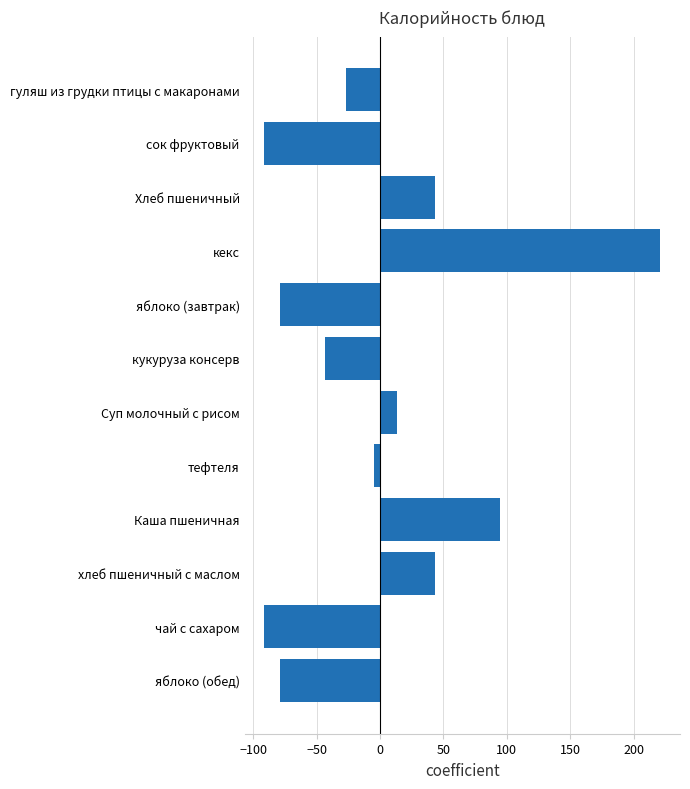

What is the label of the 7th bar from the bottom?

кукуруза консерв